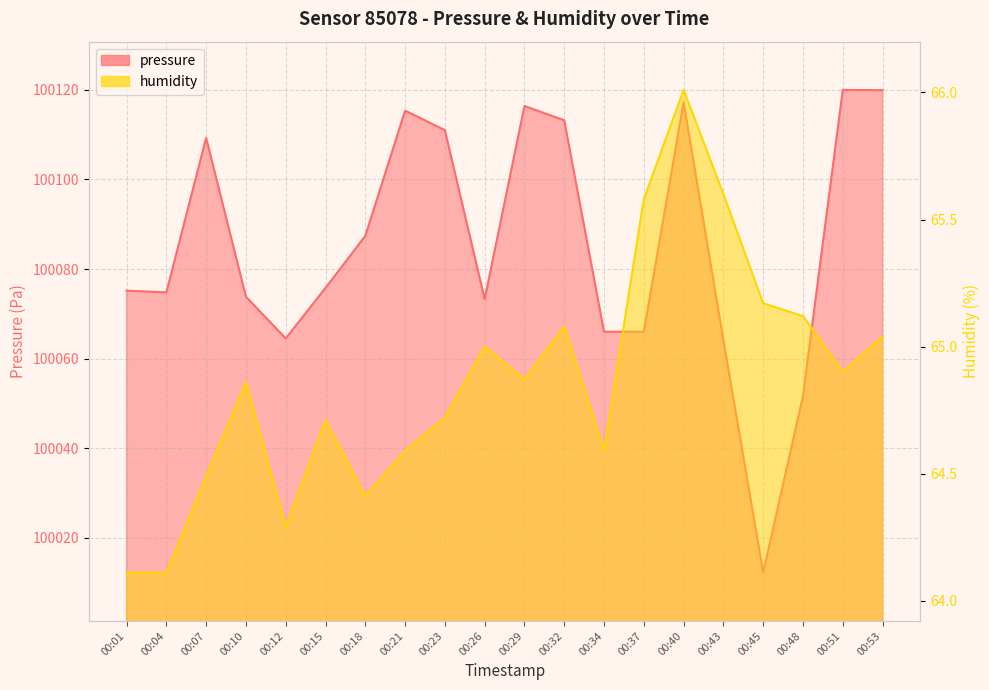

How many lines are shown in the chart?

2